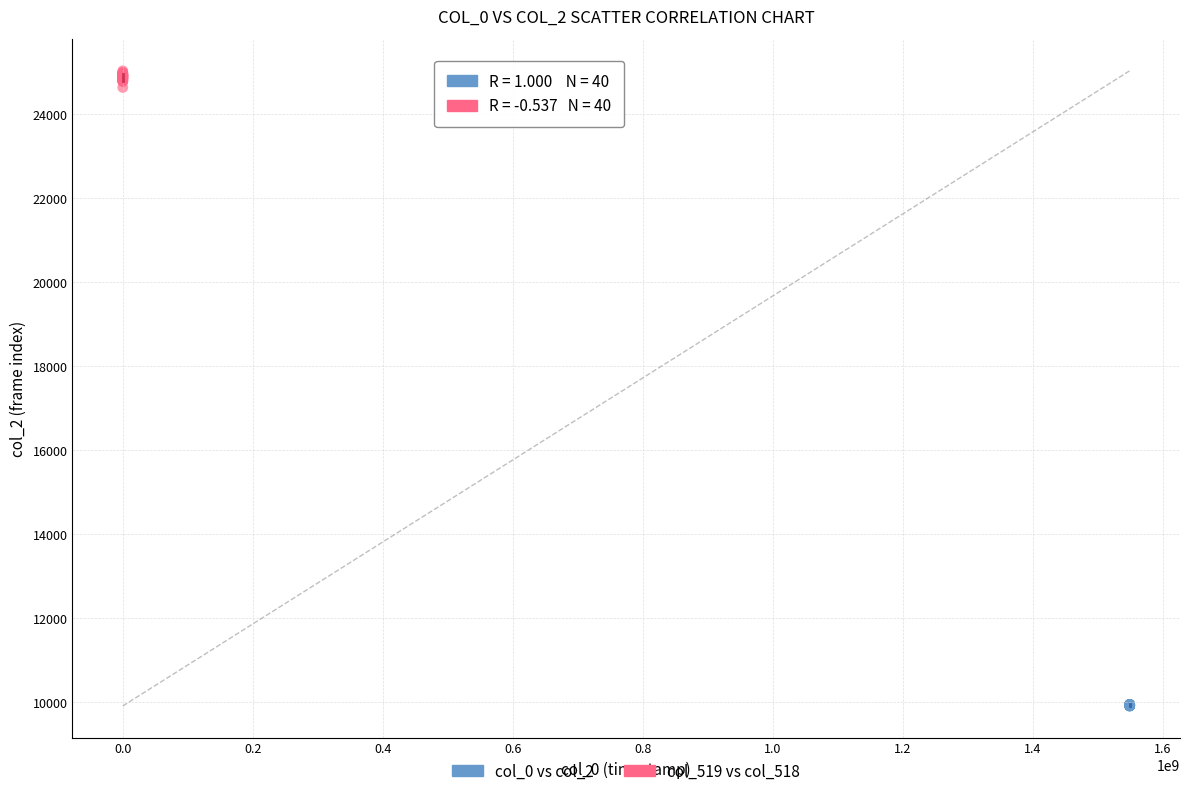

Which series contains the highest Y value?

col_519 vs col_518